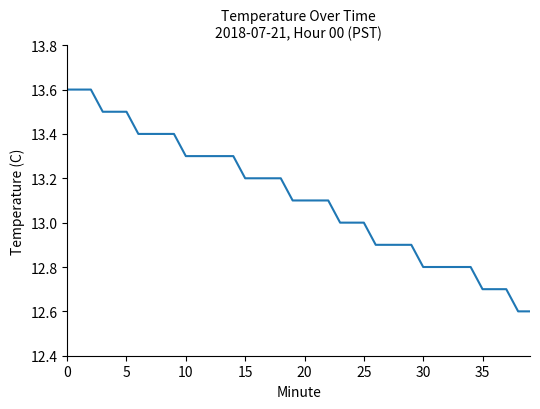

What is the greatest value displayed?

13.6